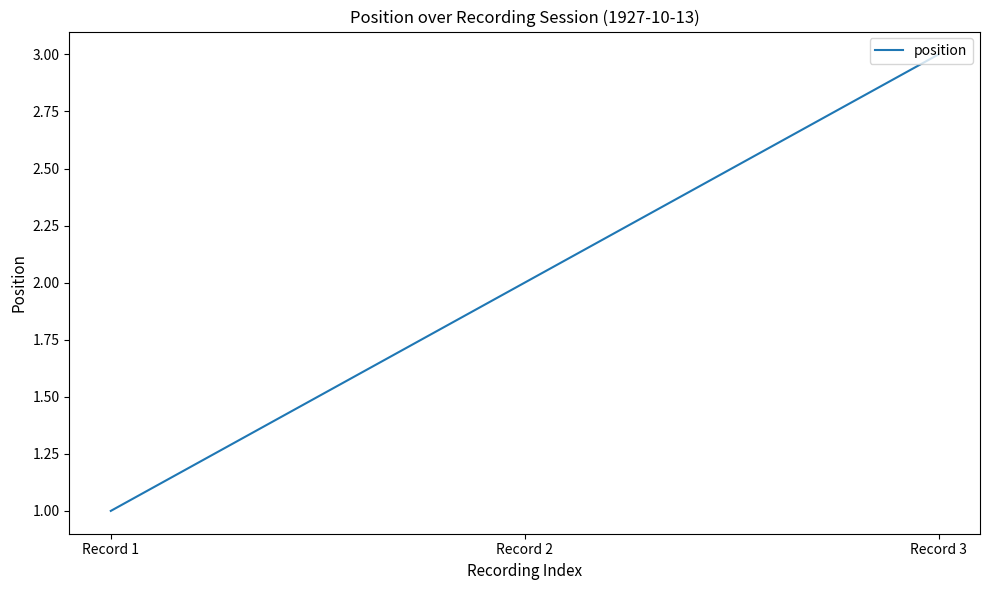

True or false: the data shows 1 at Record 1.

True